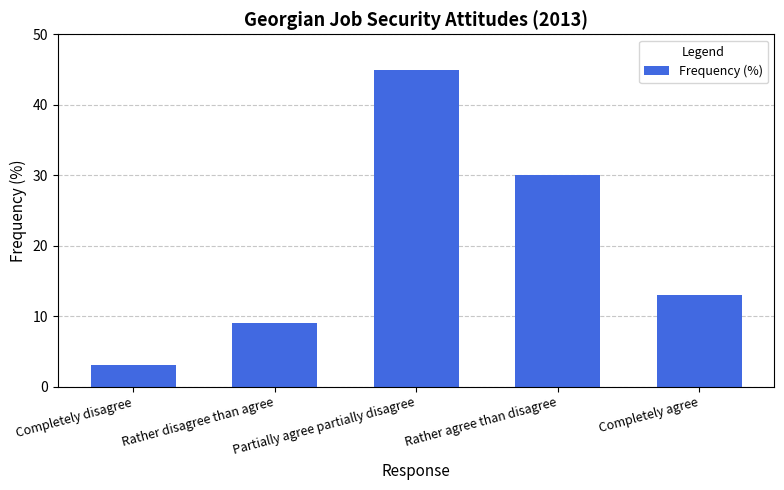

Which category has the lowest value across all series?

Completely disagree